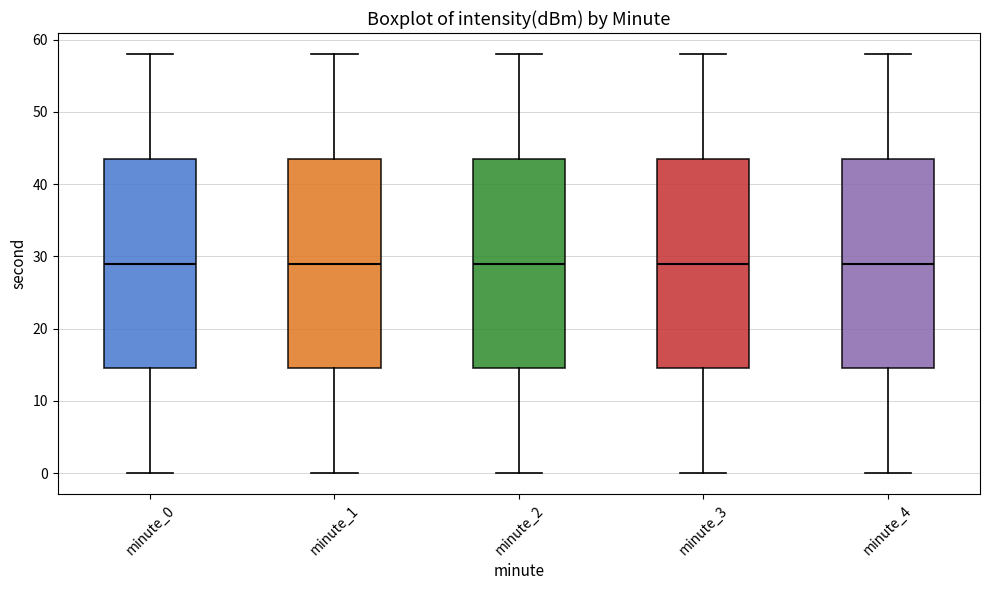

Reading left to right, read every box against the y-axis: the position of its median line, the range the box covers, and the ends of its whiskers. The values are not printed on the chart, so give them approximately, as read against the axis.

minute_0: median 29, box 15 to 44, whiskers 0 to 58
minute_1: median 29, box 15 to 44, whiskers 0 to 58
minute_2: median 29, box 15 to 44, whiskers 0 to 58
minute_3: median 29, box 15 to 44, whiskers 0 to 58
minute_4: median 29, box 15 to 44, whiskers 0 to 58